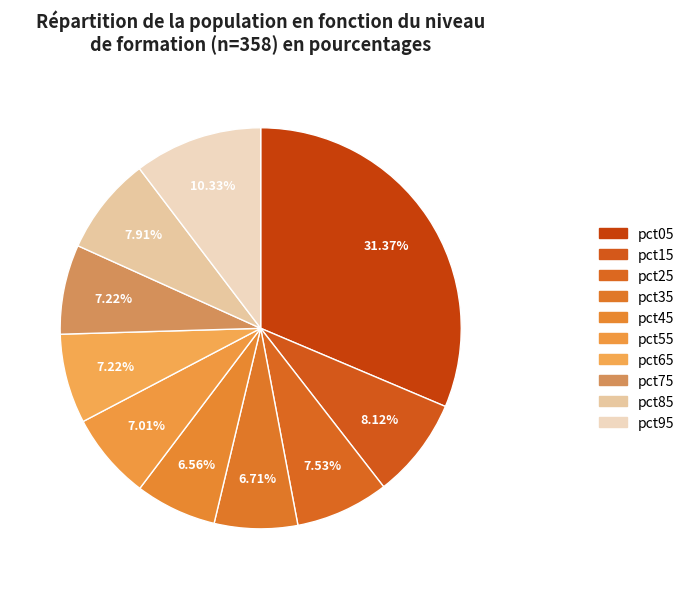

Rank the categories by value from highest to lowest.

pct05, pct95, pct15, pct85, pct25, pct75, pct65, pct55, pct35, pct45